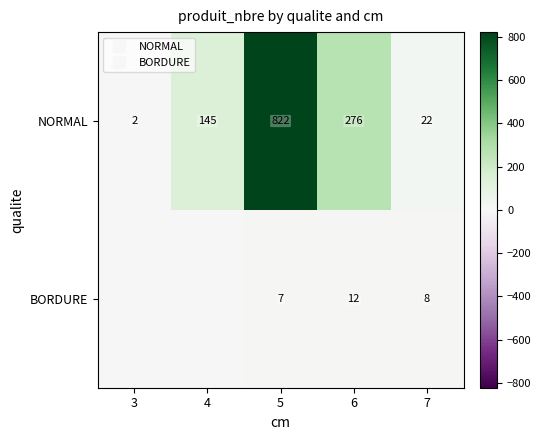

What is the difference between the maximum and minimum values in the BORDURE series?

12